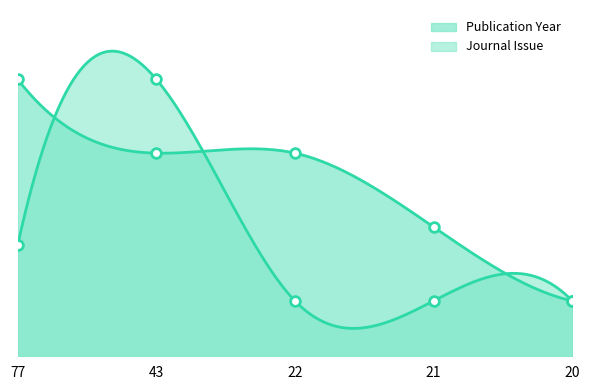

How many times do Publication Year and Journal Issue cross each other?

2